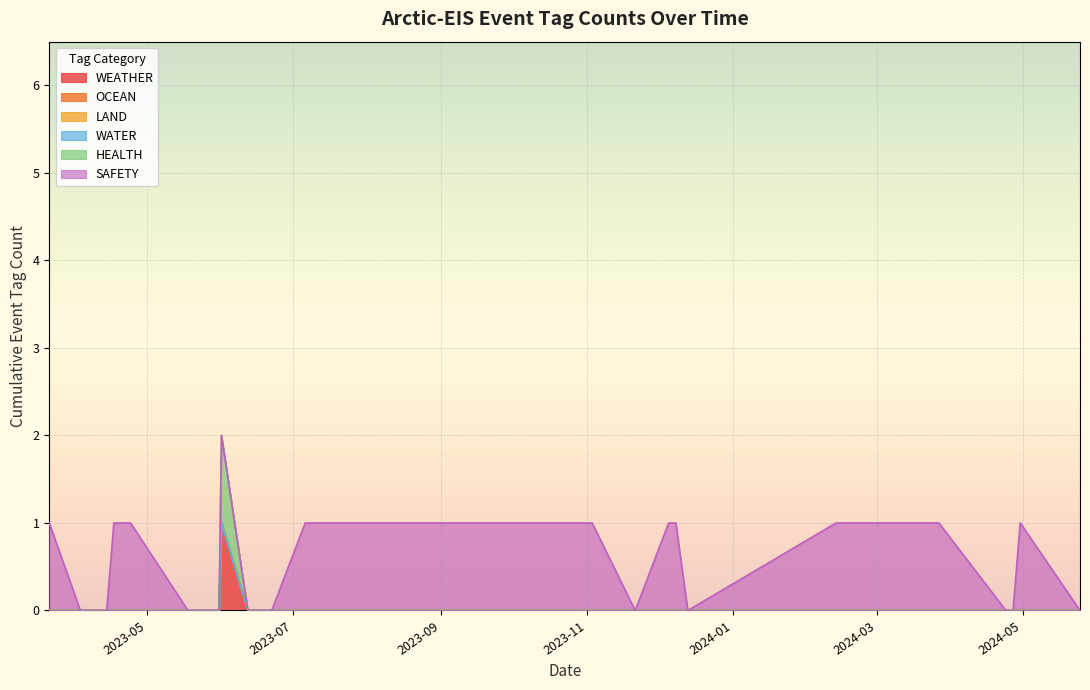

True or false: WEATHER and SAFETY cross at least once.

False